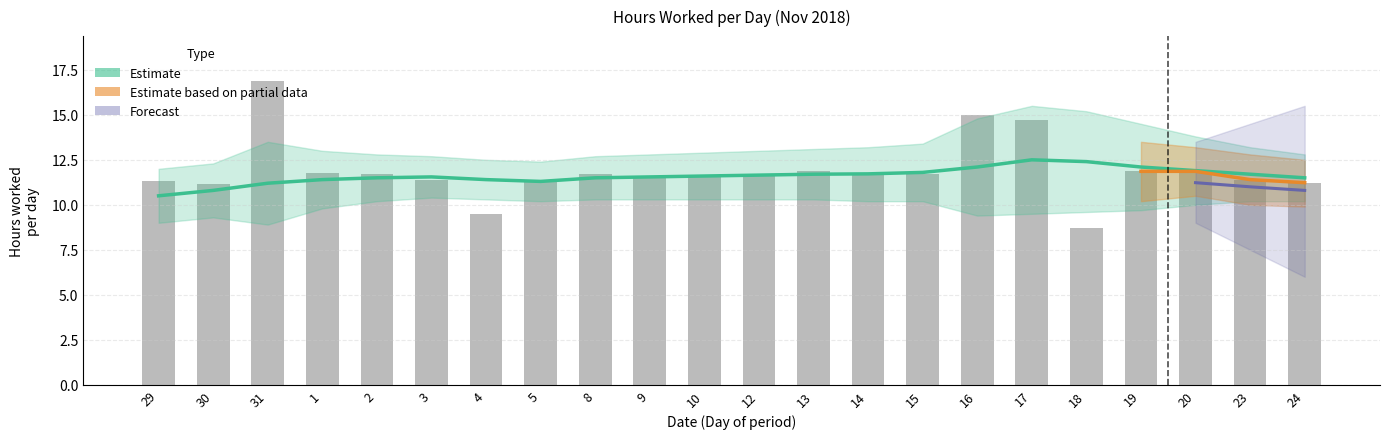

Reading right to left, extract all data points from this chart.

24=11.2	23=11.4	20=11.9	19=11.9	18=8.7	17=14.7	16=15.0	15=11.7	14=11.7	13=11.9	12=11.7	10=11.5	9=11.5	8=11.7	5=11.2	4=9.5	3=11.4	2=11.7	1=11.8	31=16.9	30=11.2	29=11.3